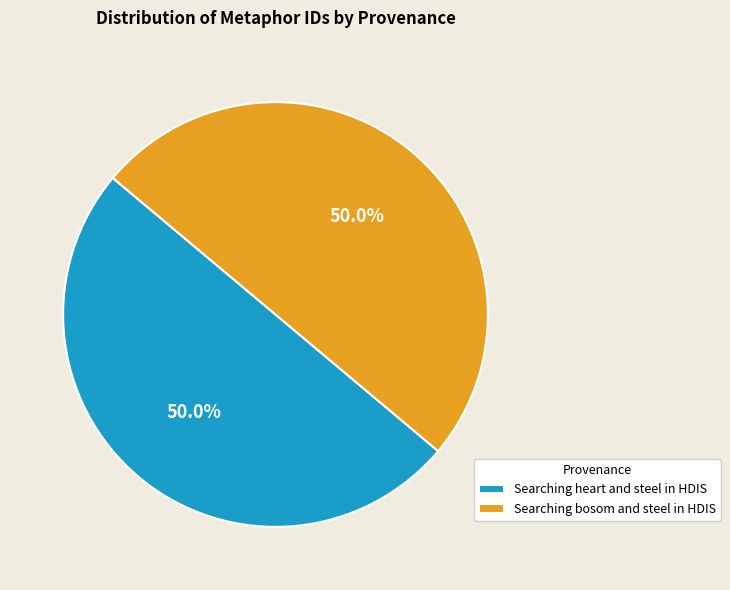

What is the ratio of the value at Searching heart and steel in HDIS to the value at Searching bosom and steel in HDIS?

1.0